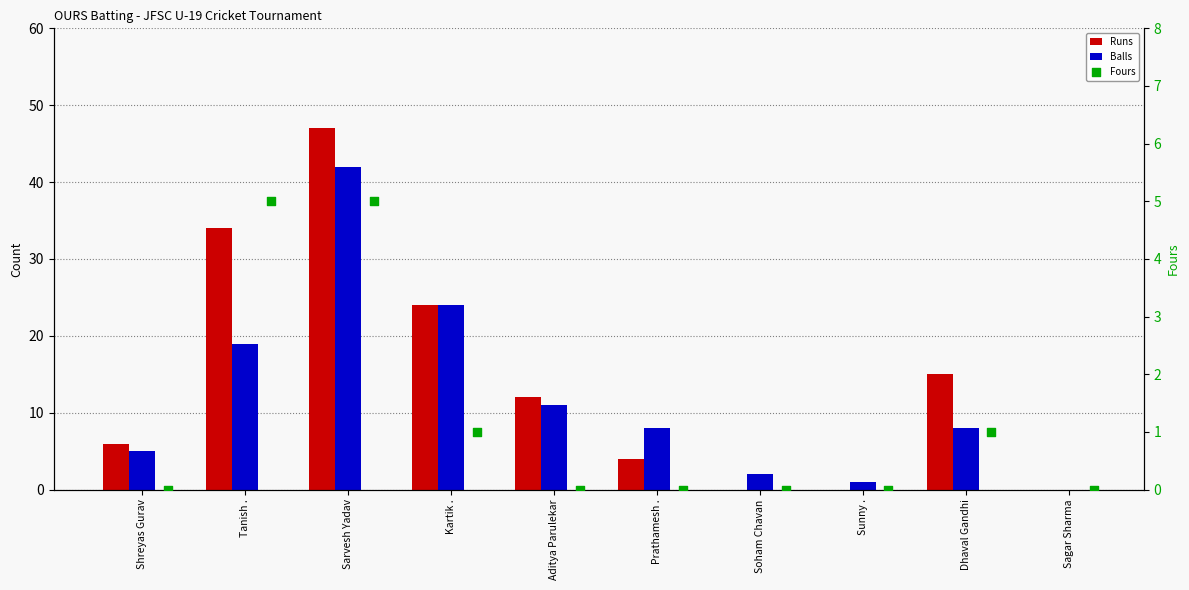

Which series has the widest spread of Y values?

Runs